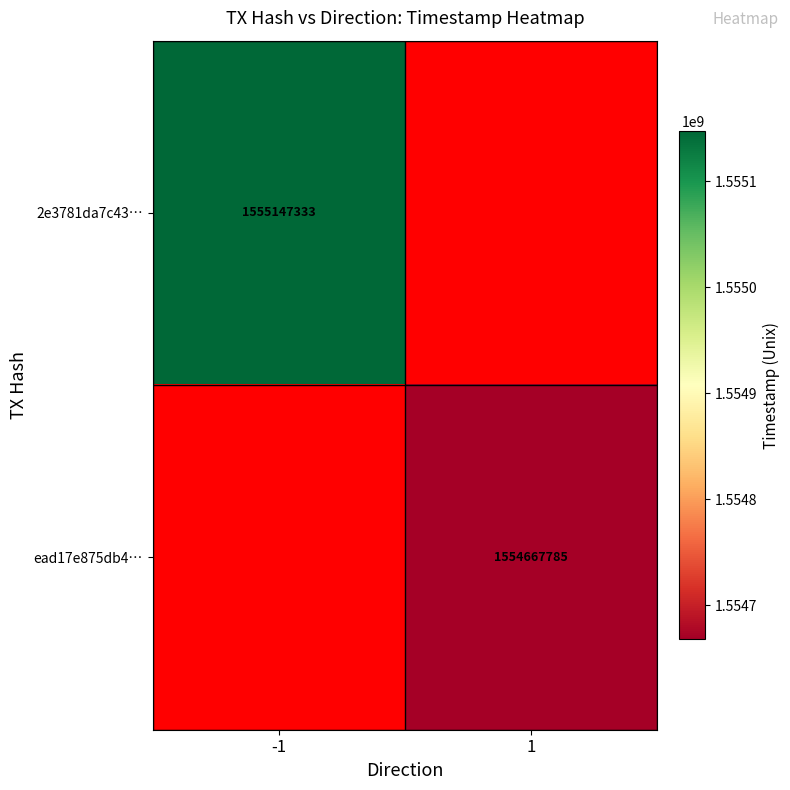

True or false: 2e3781da7c43… has a value of 341141266 at -1.

False